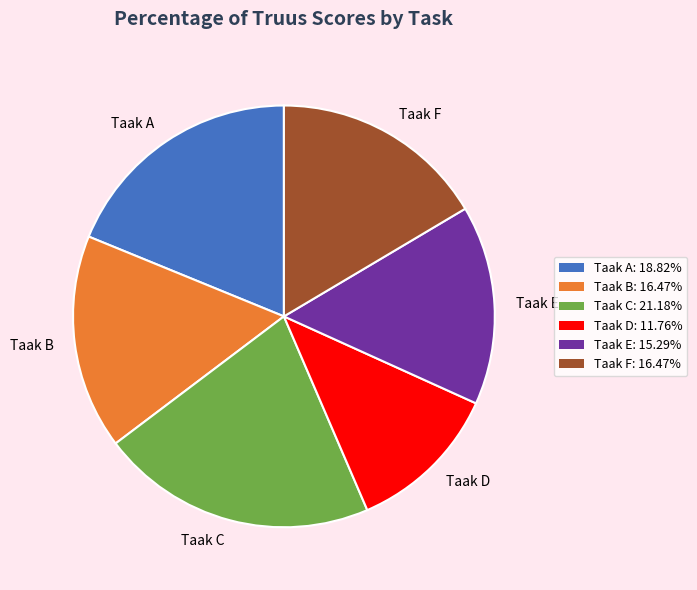

True or false: Taak A accounts for 1% of the total.

False